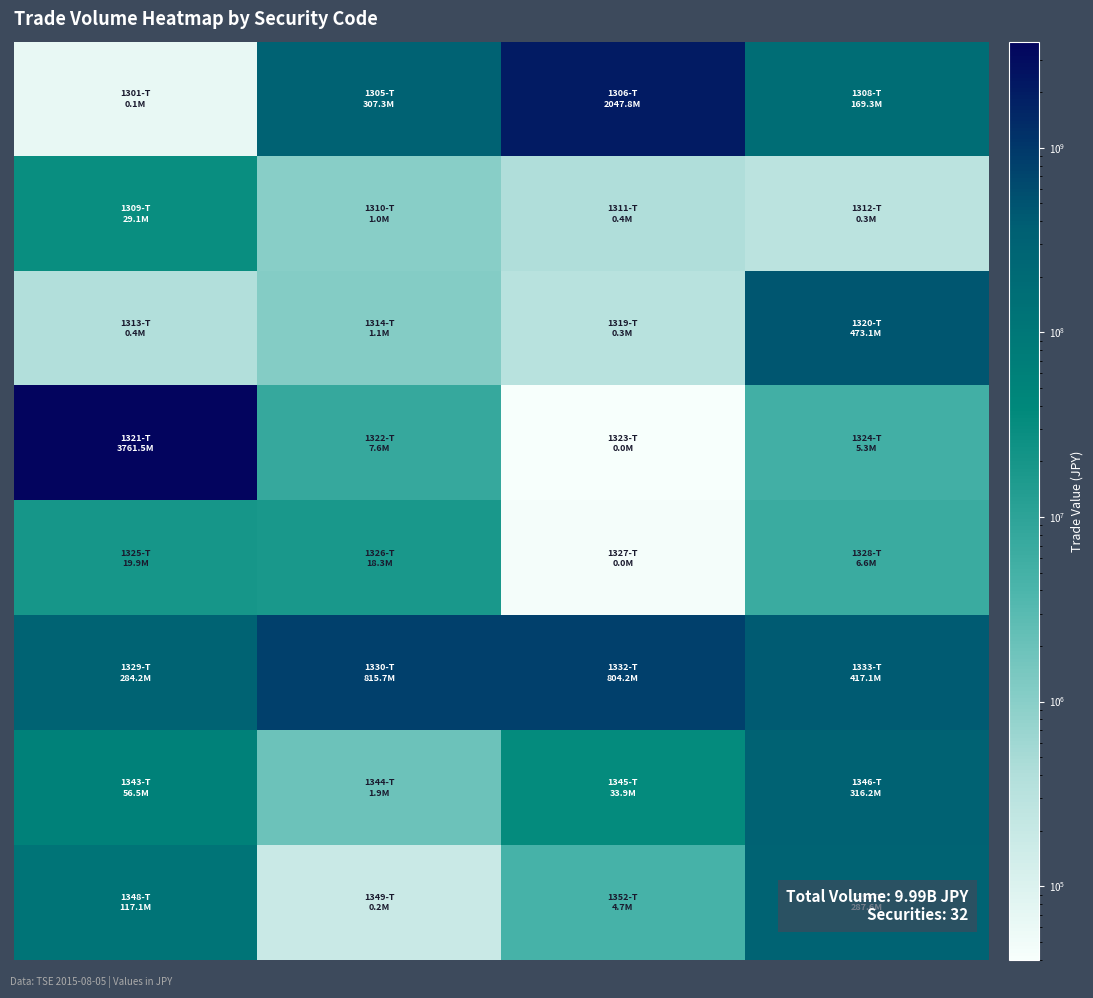

At how many categories does at least one series exceed 1930216886?

2